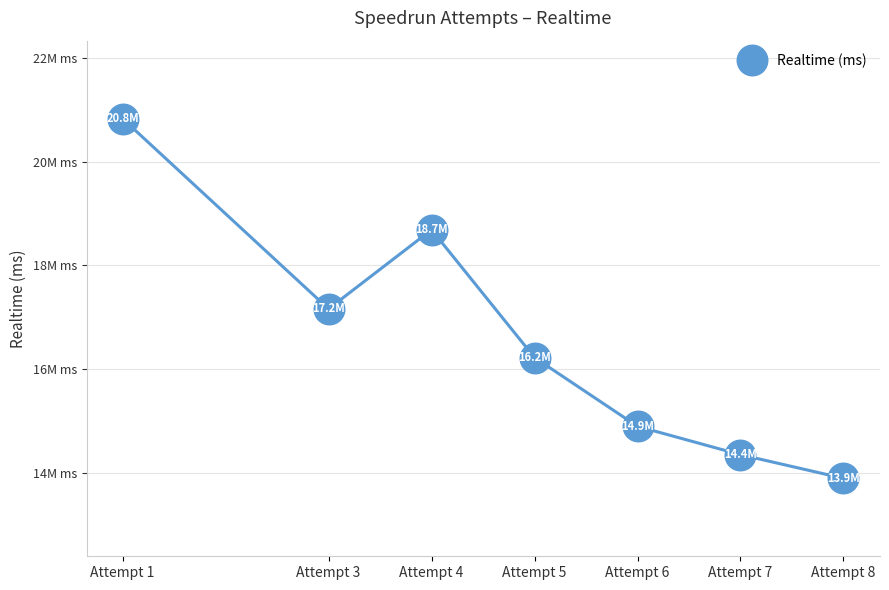

What is the average value?

16580930